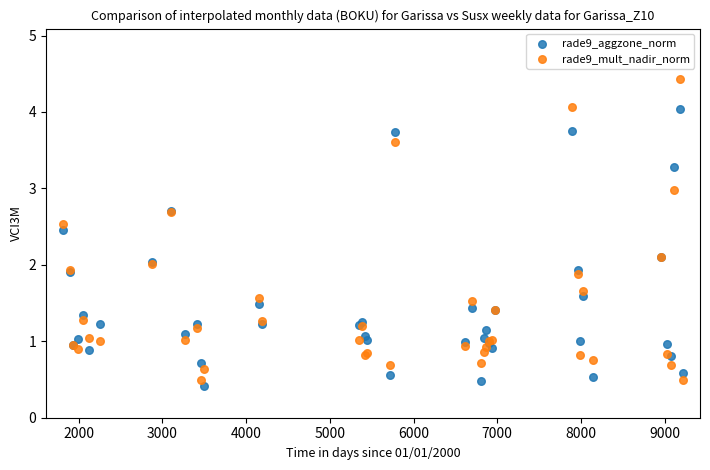

What is the X range (max minus min) for the scatter plot?

7416.0